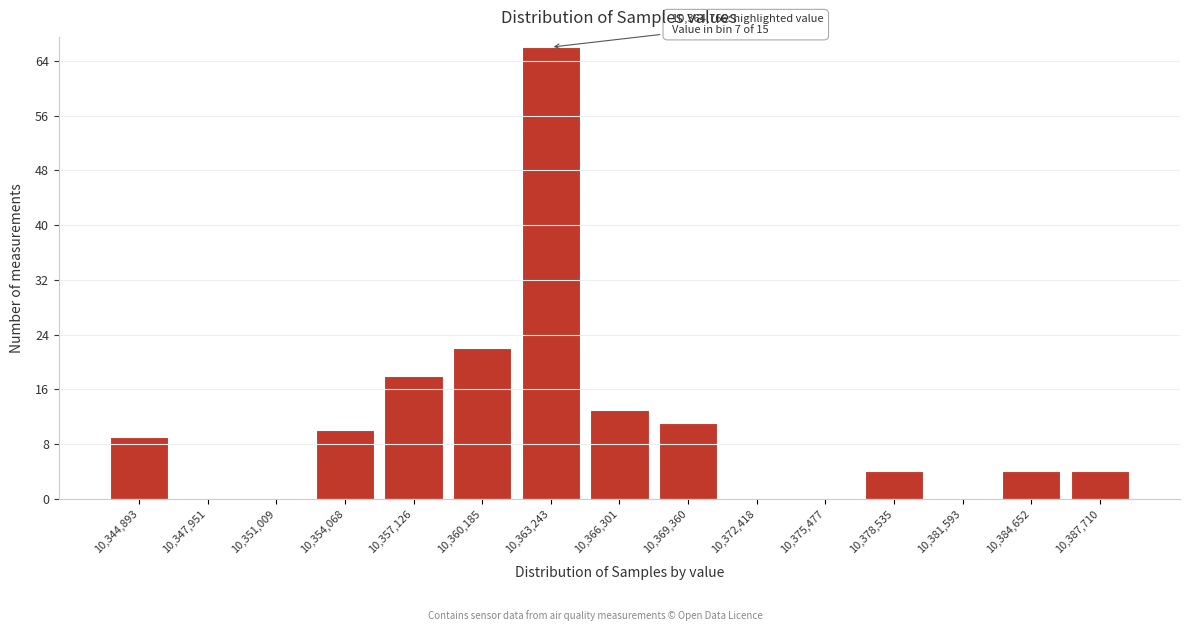

Reading left to right, what are all the values shown in this chart?

10,344,893=9	10,347,951=0	10,351,009=0	10,354,068=10	10,357,126=18	10,360,185=22	10,363,243=66	10,366,301=13	10,369,360=11	10,372,418=0	10,375,477=0	10,378,535=4	10,381,593=0	10,384,652=4	10,387,710=4